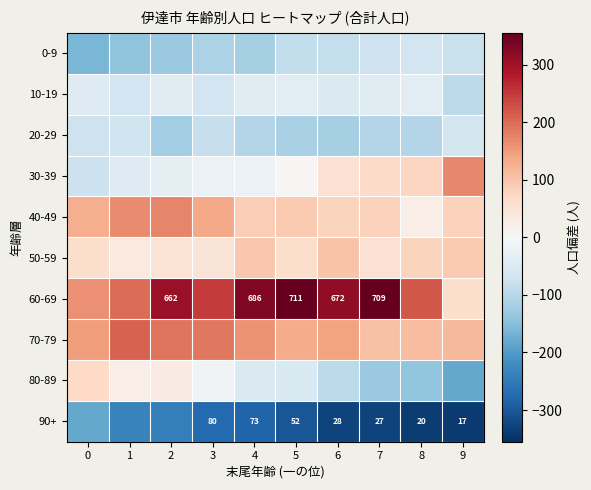

The value of 50-59 at 9 is 94.0. True or false?

True